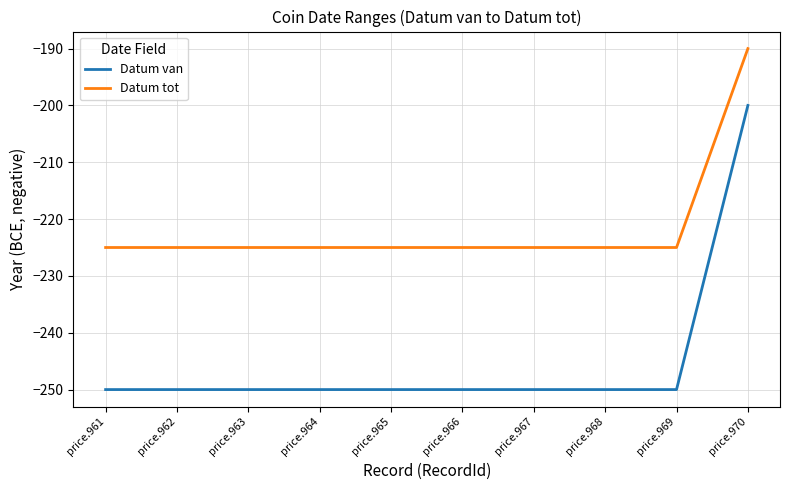

What is the sum of the Datum tot values at price.970 and price.967?

-415